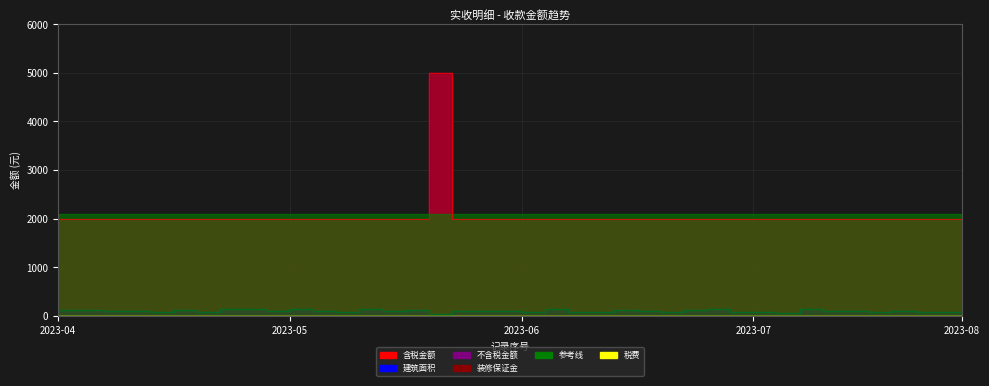

What is the value of the 不含税金额 point at the 38th from the left?

2000.0